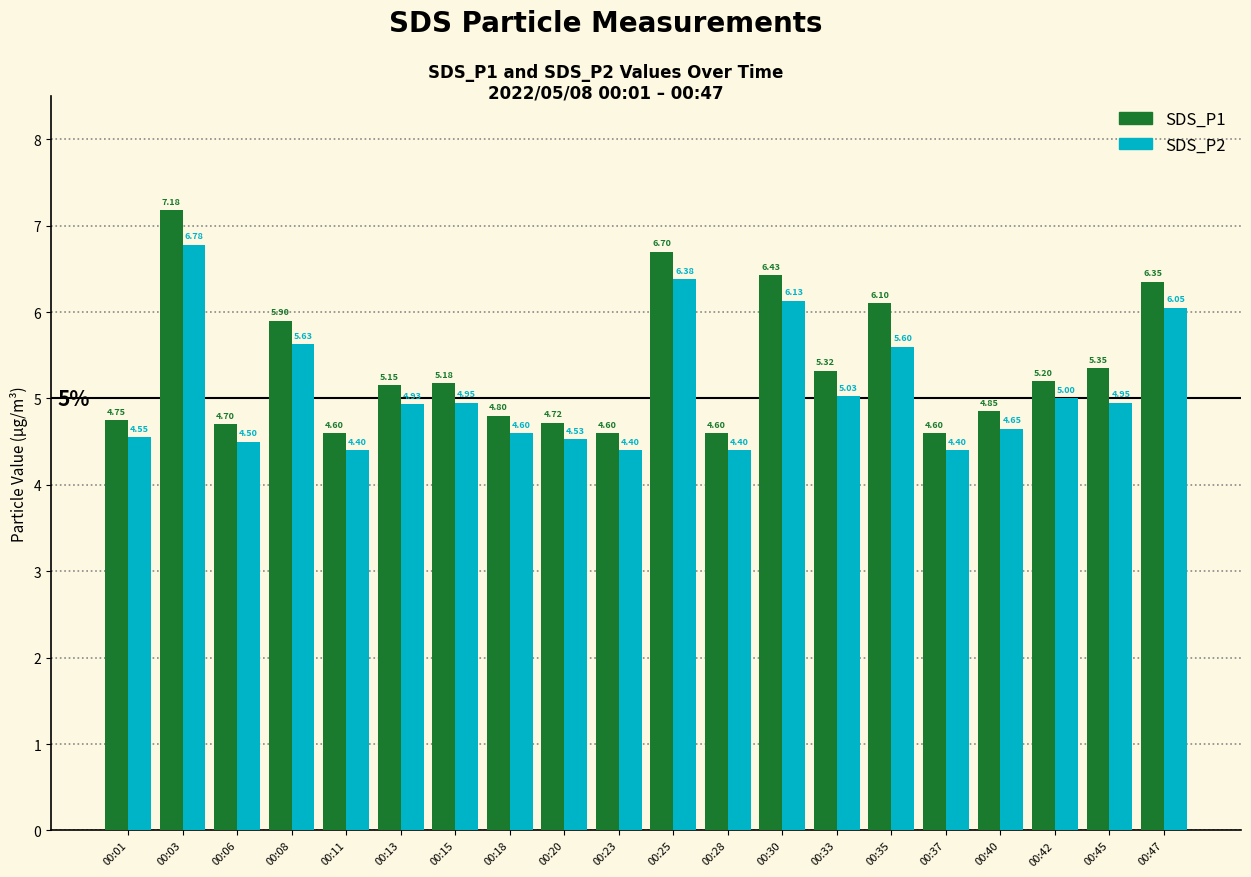

What is the value of the SDS_P2 bar at the 14th from the left?

5.0